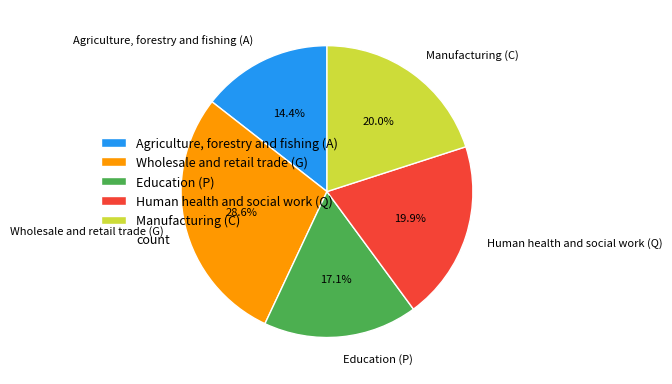

To the nearest percent, what portion does Agriculture, forestry and fishing (A) represent?

14%